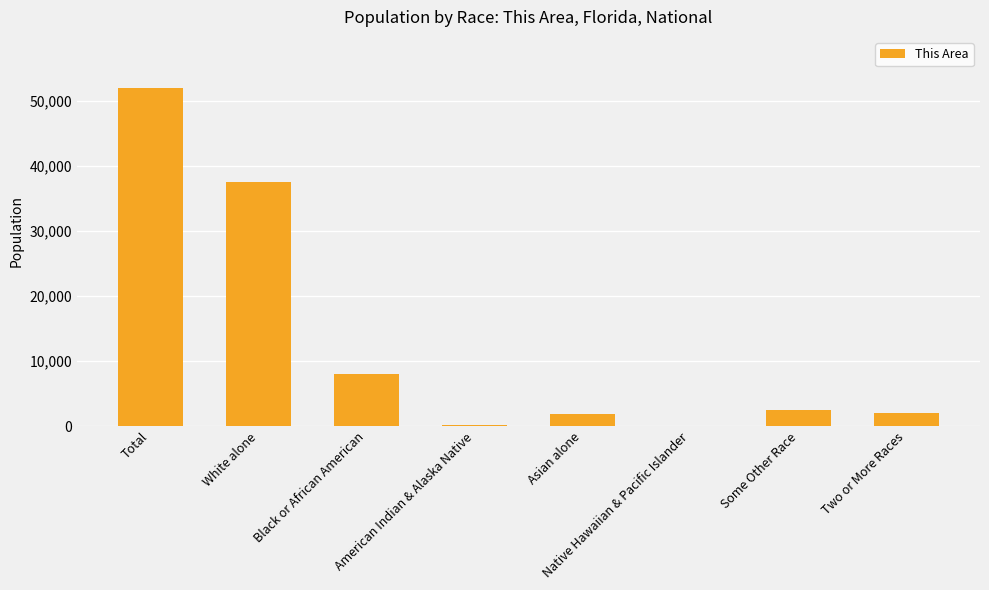

What is the maximum value shown in the chart?

52003